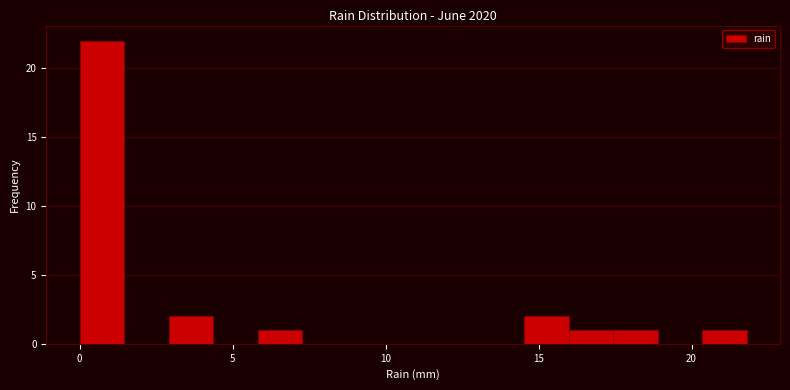

Read against the x-axis, roughly where is the centre of the tallest bar?

0.5